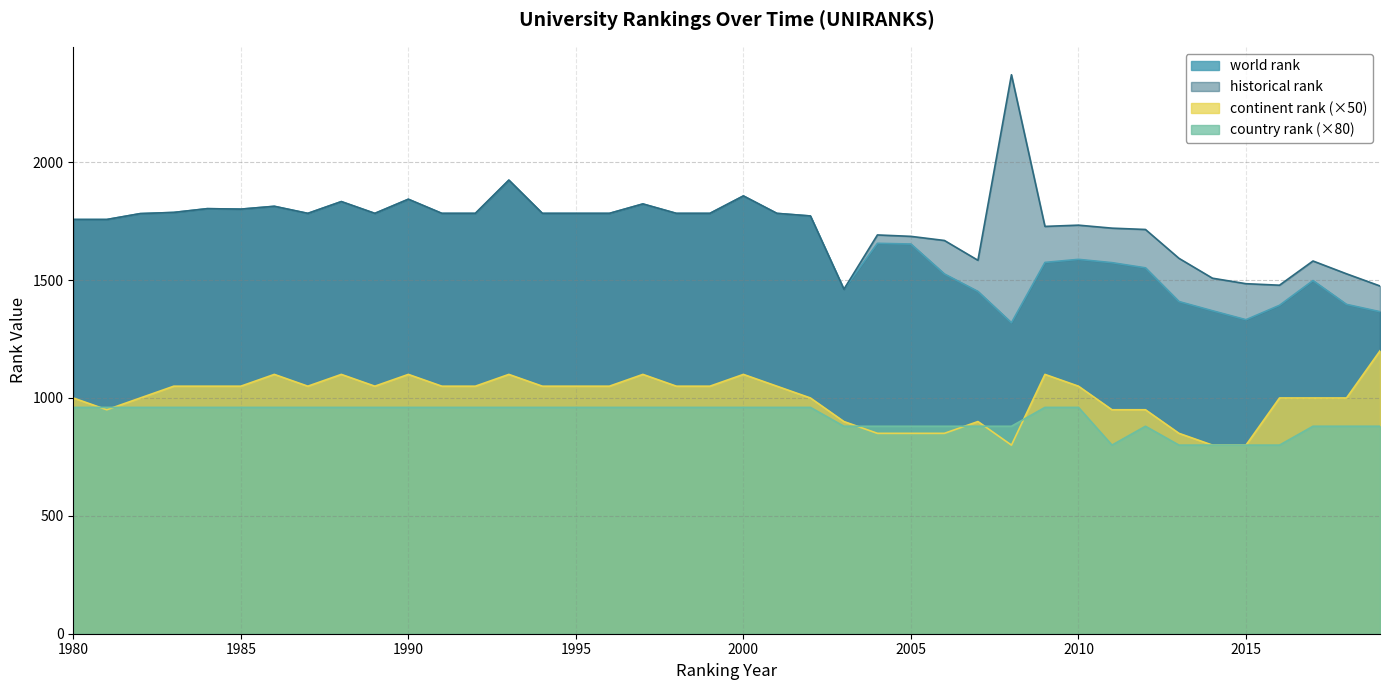

Where is the first local maximum for world rank?

1984